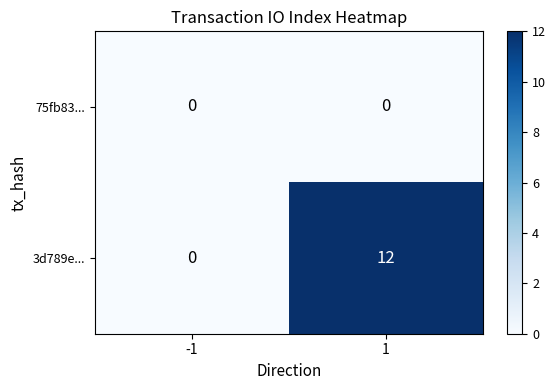

Which series has the largest range (max minus min)?

3d789e...